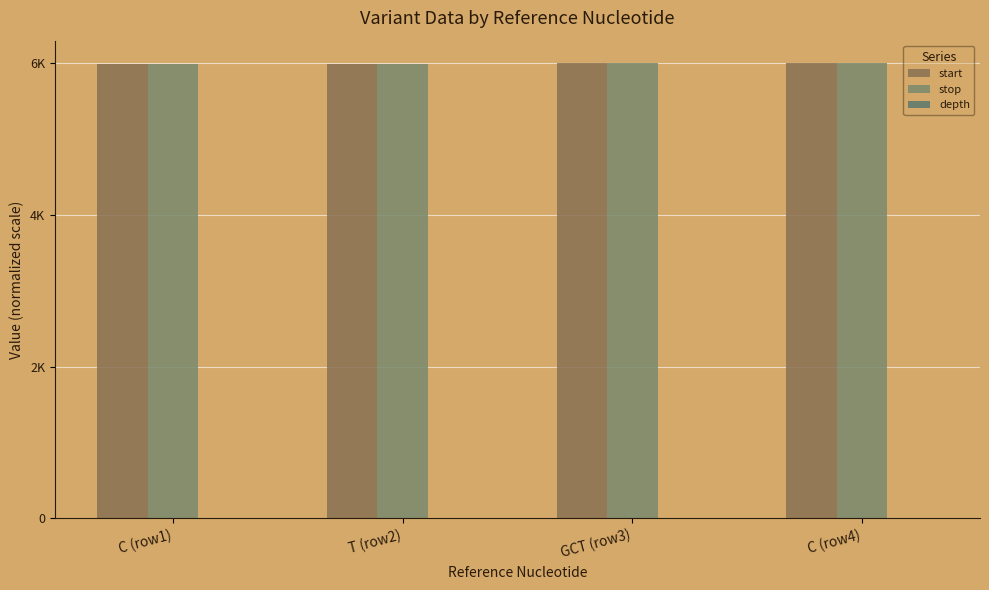

Does the chart contain stacked bars?

No